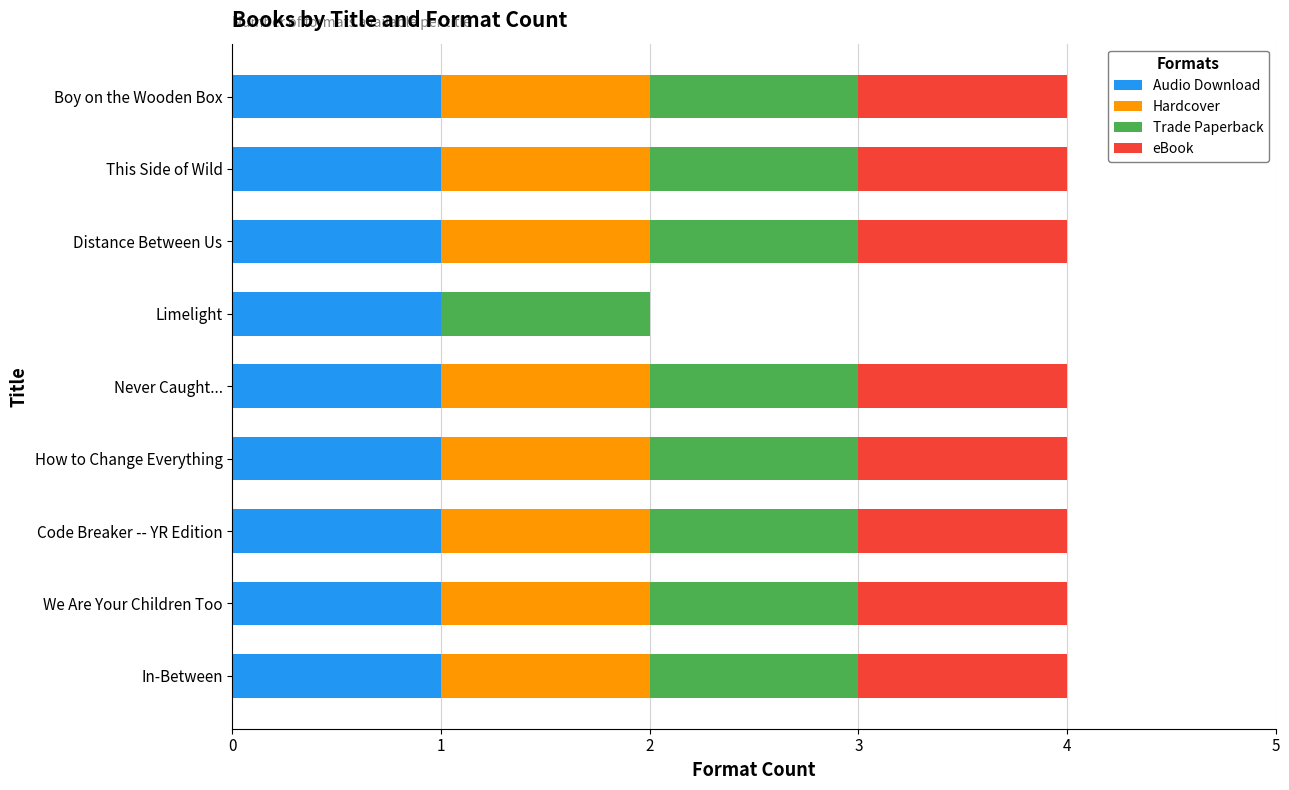

What is the total value across all series at We Are Your Children Too?

4